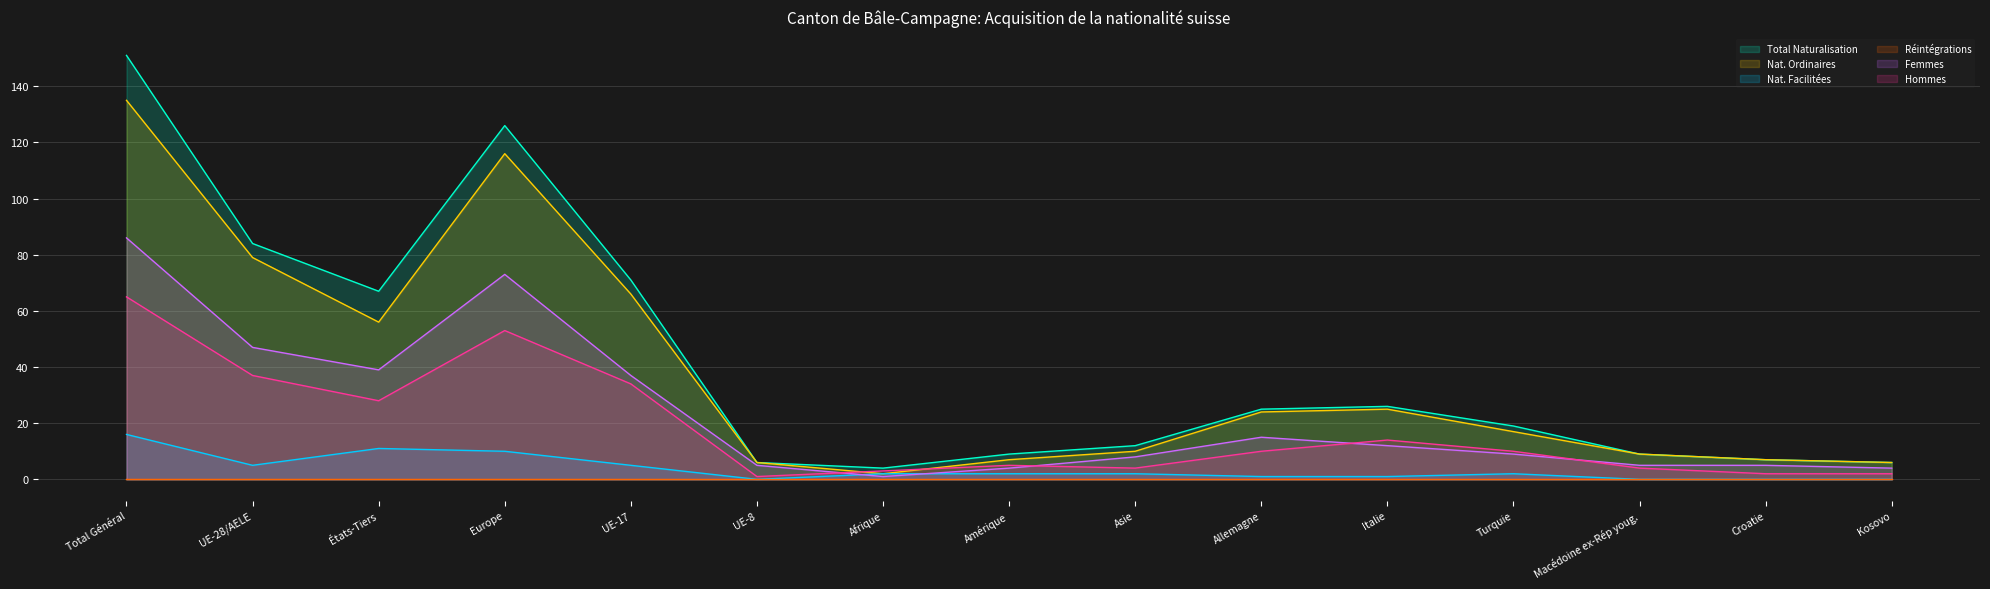

True or false: Total Naturalisation and Femmes cross at least once.

False